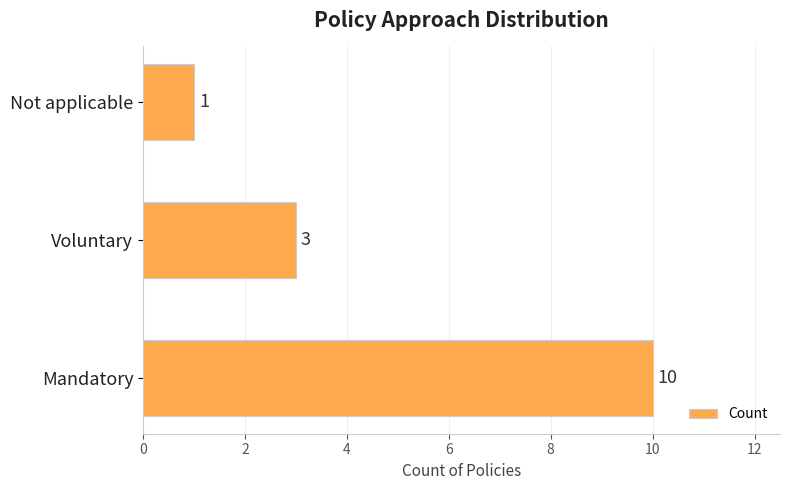

What is the average value?

5